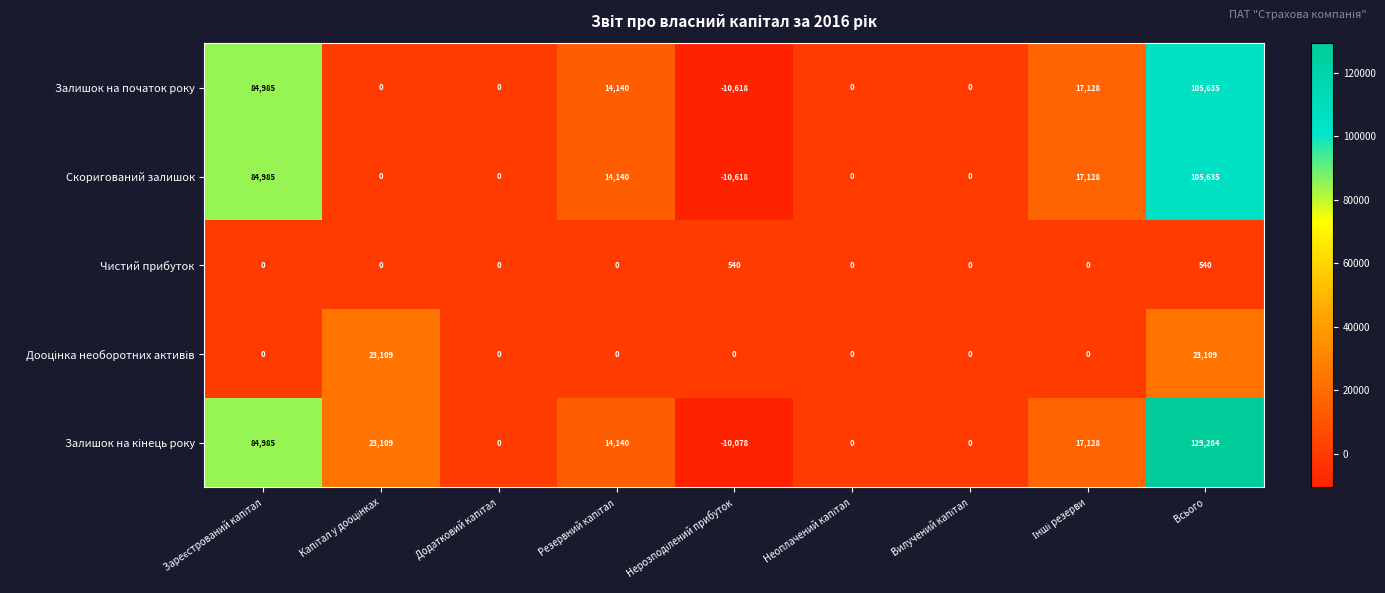

How many categories are shown in the chart?

9